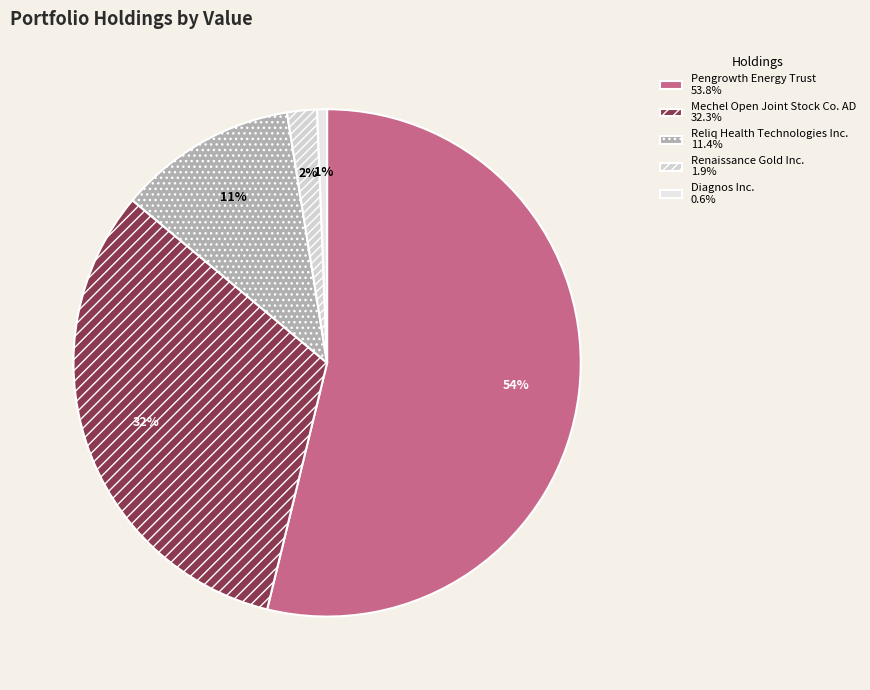

How many segments does this pie chart have?

5